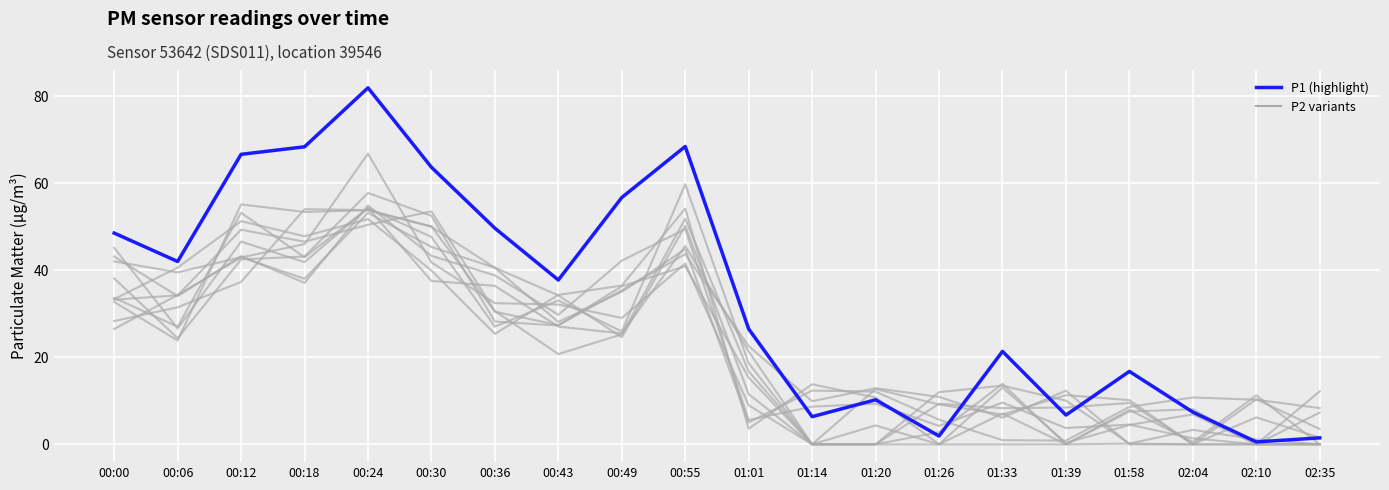

At which category does the chart reach its minimum across all series?

02:10